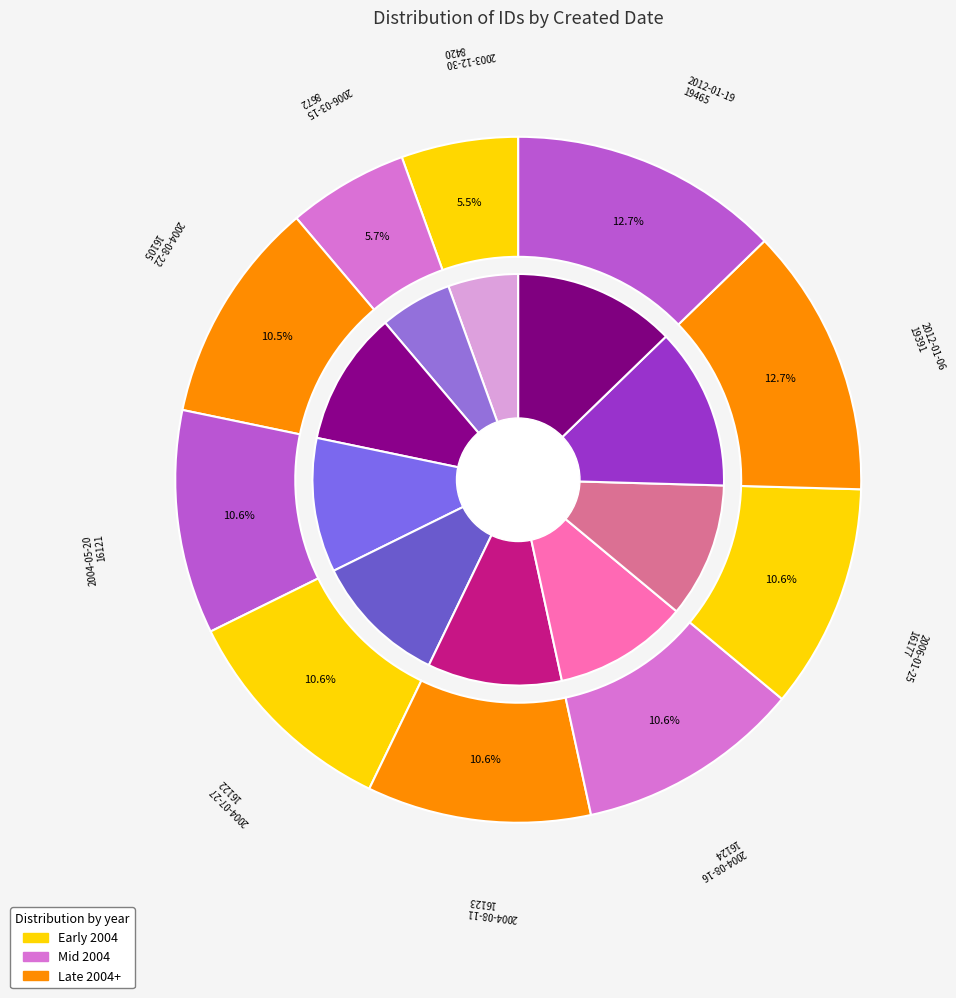

Which category has the smallest portion of the pie?

2003-12-30